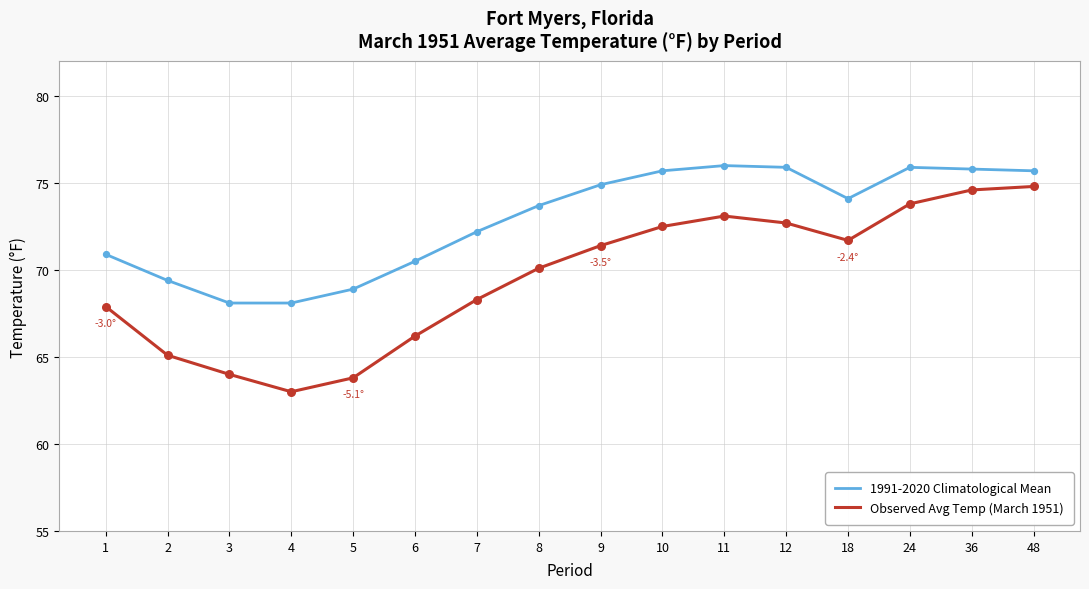

Which series has the largest total across all categories?

1991-2020 Climatological Mean